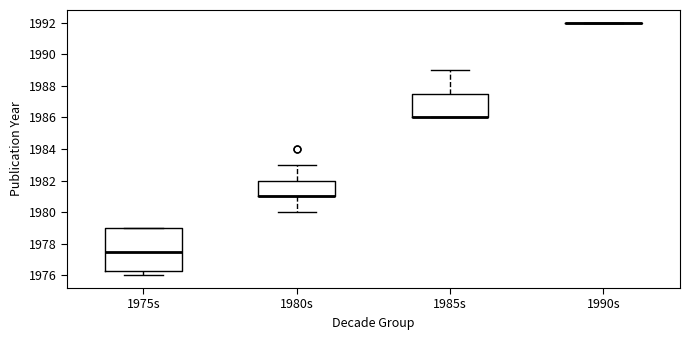

Reading left to right, read every box against the y-axis: the position of its median line, the range the box covers, and the ends of its whiskers. The values are not printed on the chart, so give them approximately, as read against the axis.

1975s: median 1977.6, box 1976.2 to 1979.0, whiskers 1976.0 to 1979.0
1980s: median 1981.0 (drawn on the box's lower edge), box 1981.0 to 1982.0, whiskers 1980.0 to 1983.0
1985s: median 1986.0 (drawn on the box's lower edge), box 1986.0 to 1987.6, whiskers 1986.0 to 1989.0
1990s: box collapsed to a line at 1992.0, whiskers 1992.0 to 1992.0